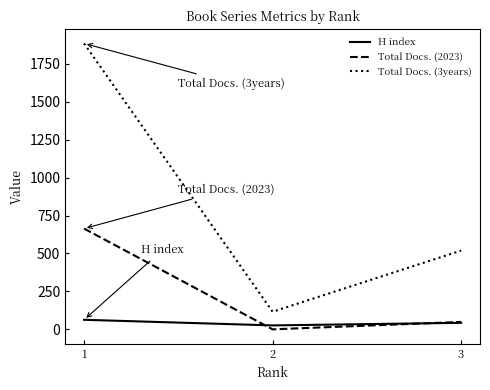

List the labels in order of H index value, smallest first.

2, 3, 1